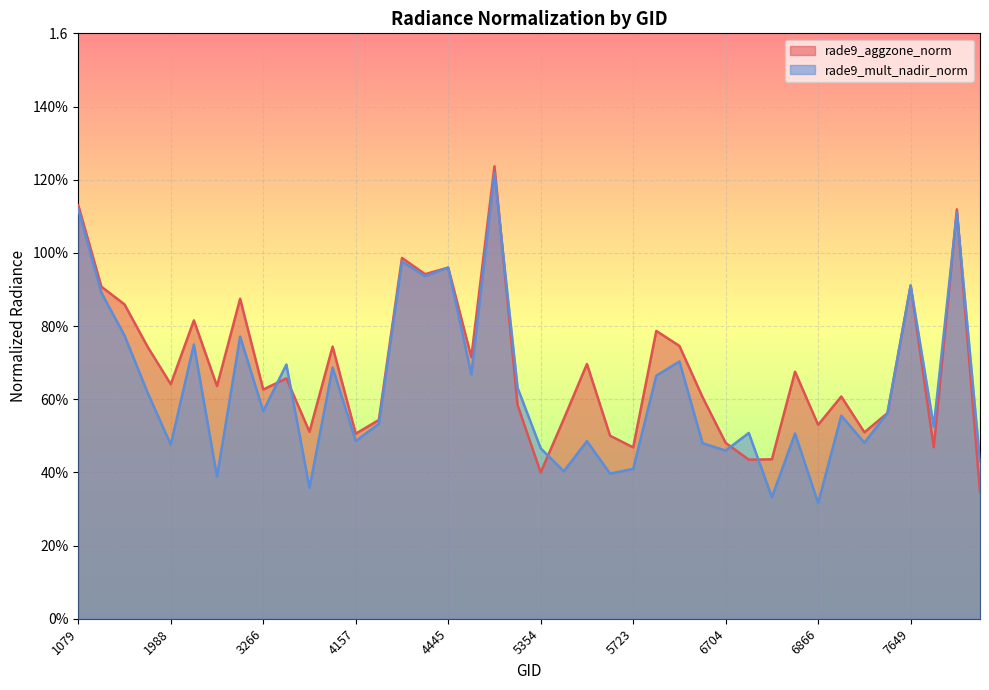

Rank the series at 3464 from lowest to highest value.

rade9_mult_nadir_norm, rade9_aggzone_norm